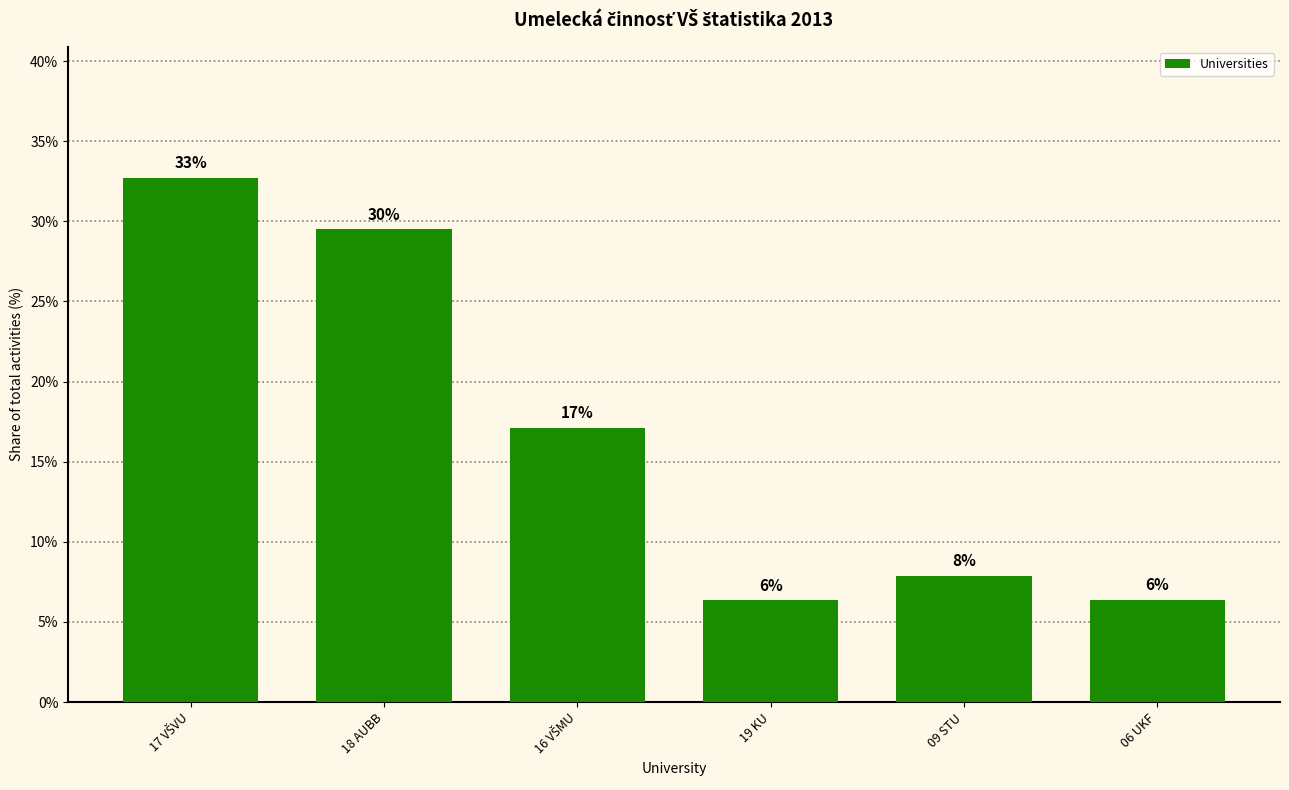

What is the maximum value shown in the chart?

32.7